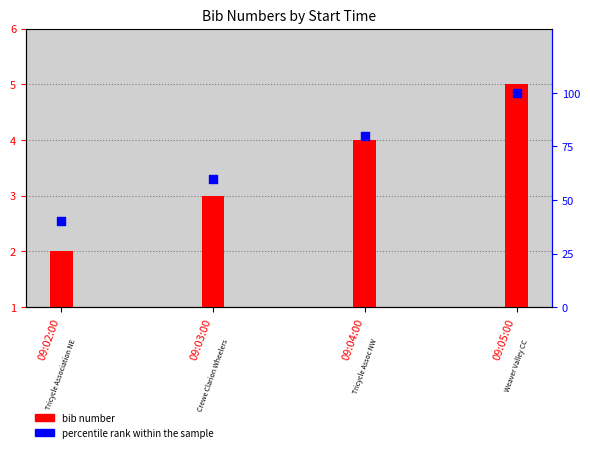

At which category is the sum across all series the highest?

09:05:00